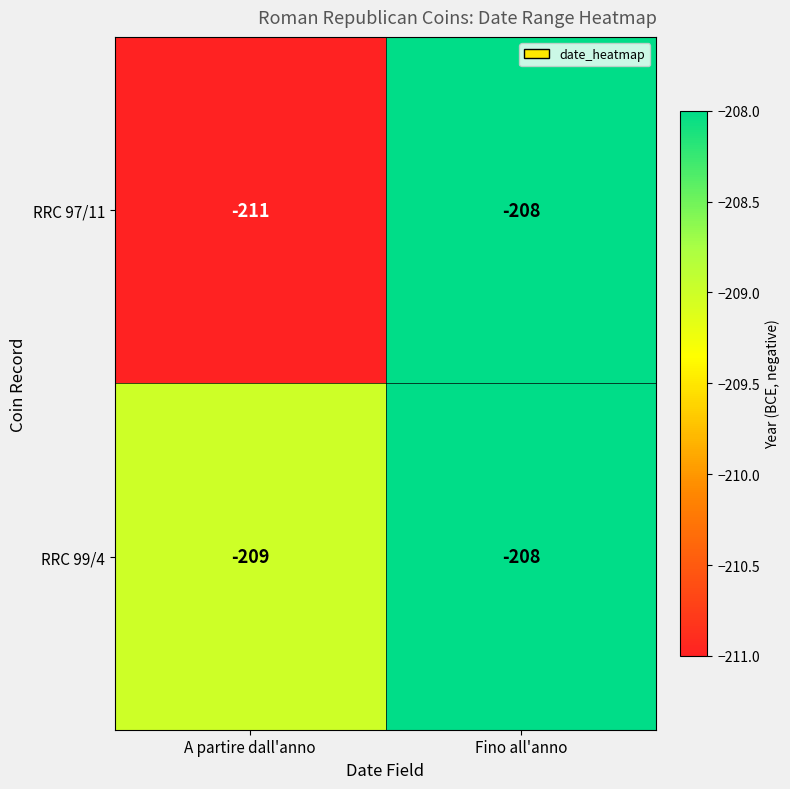

At A partire dall'anno, list the series in order from largest to smallest.

RRC 99/4, RRC 97/11